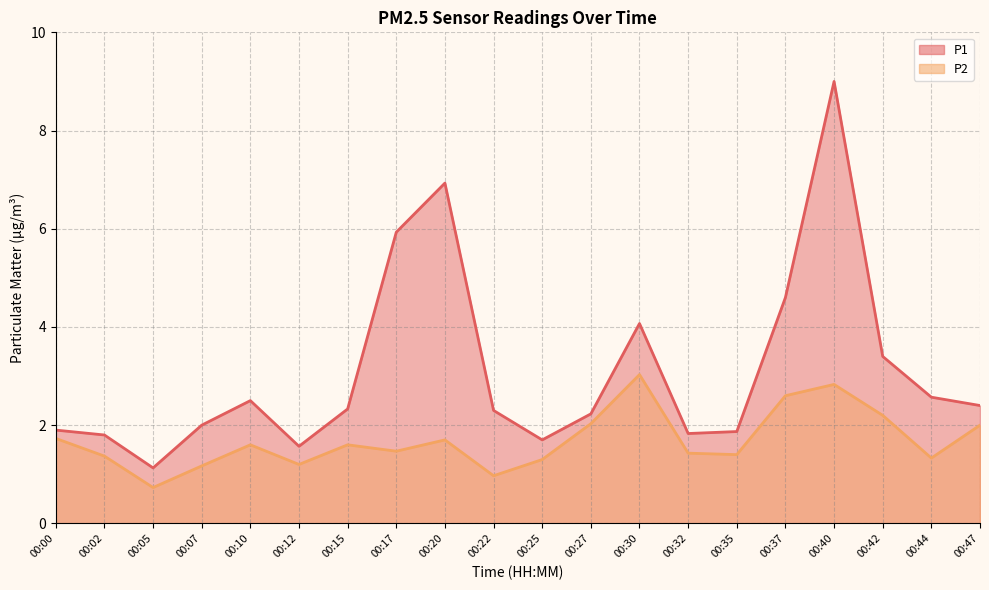

What is the minimum value for P2?

0.7